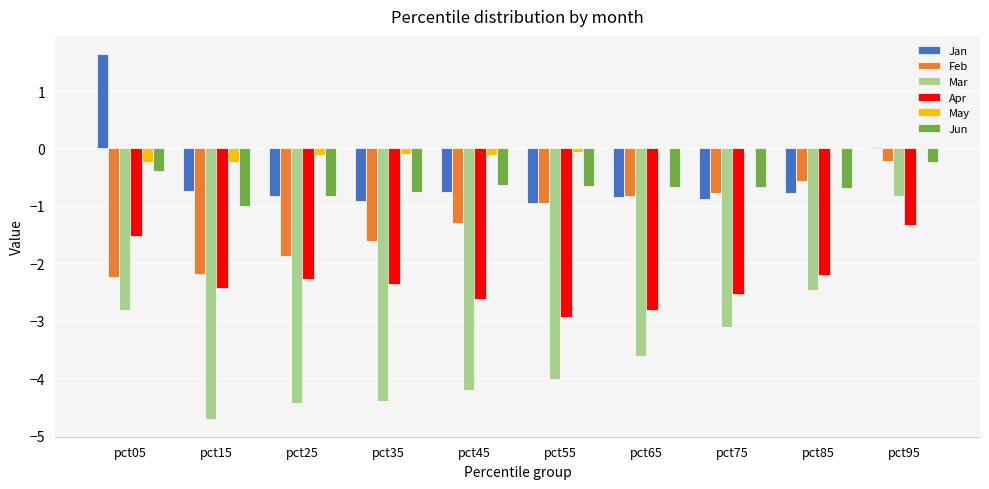

Is the value of Jun at pct95 greater than the value of Jan at pct45?

Yes